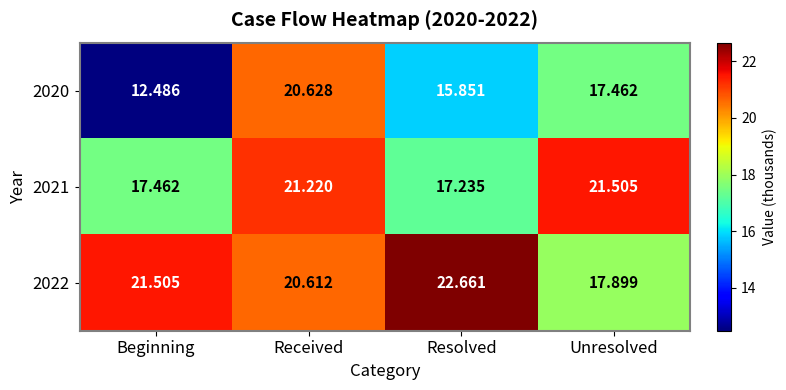

List the labels in order of 2022 value, smallest first.

Unresolved, Received, Beginning, Resolved